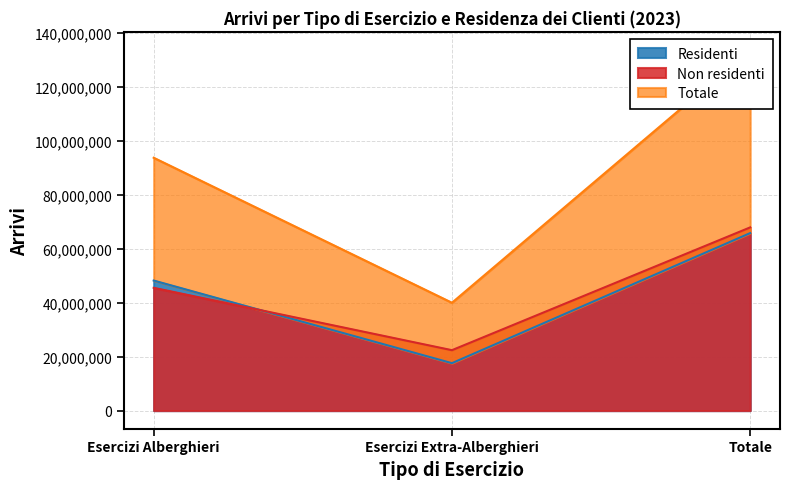

Which series has the widest spread of values?

Totale